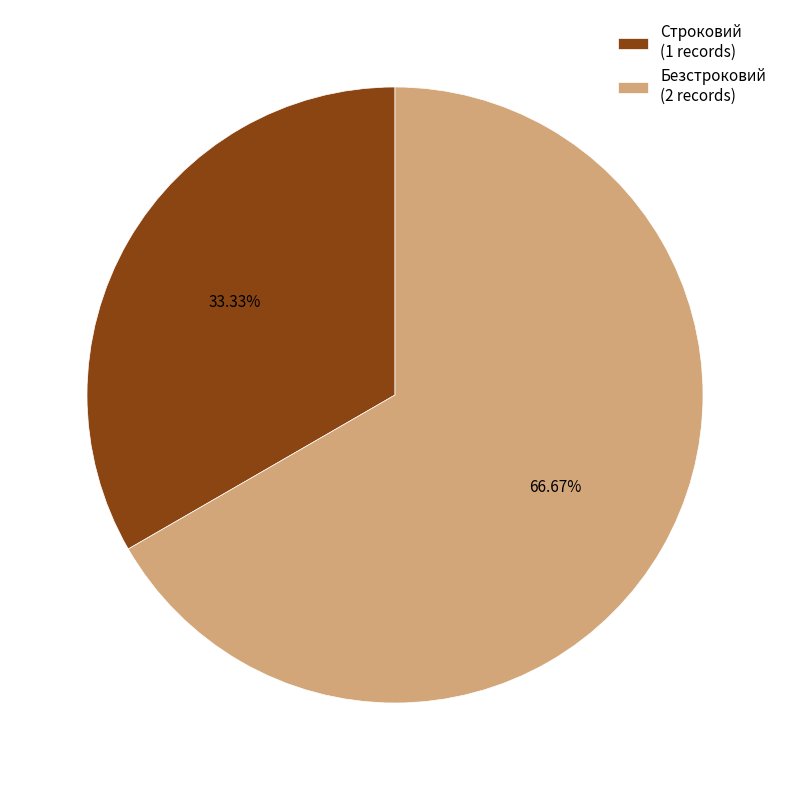

Which category accounts for the majority?

Безстроковий